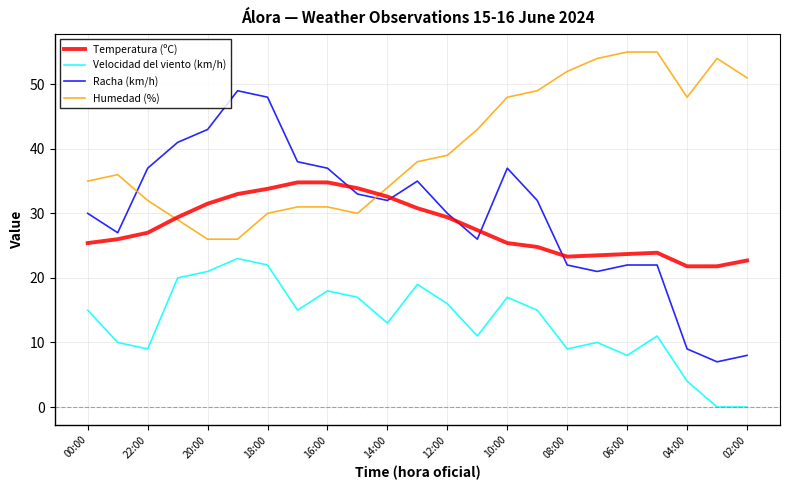

What is the maximum value shown in the chart?

55.0